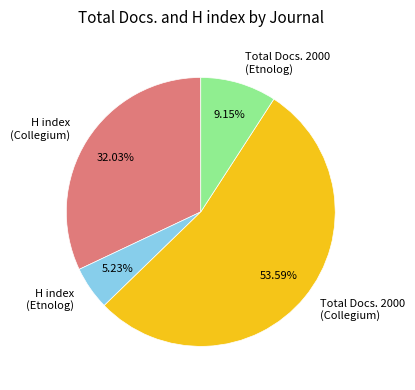

Rank the categories by value from lowest to highest.

H index (Etnolog), Total Docs. 2000 (Etnolog), H index (Collegium), Total Docs. 2000 (Collegium)